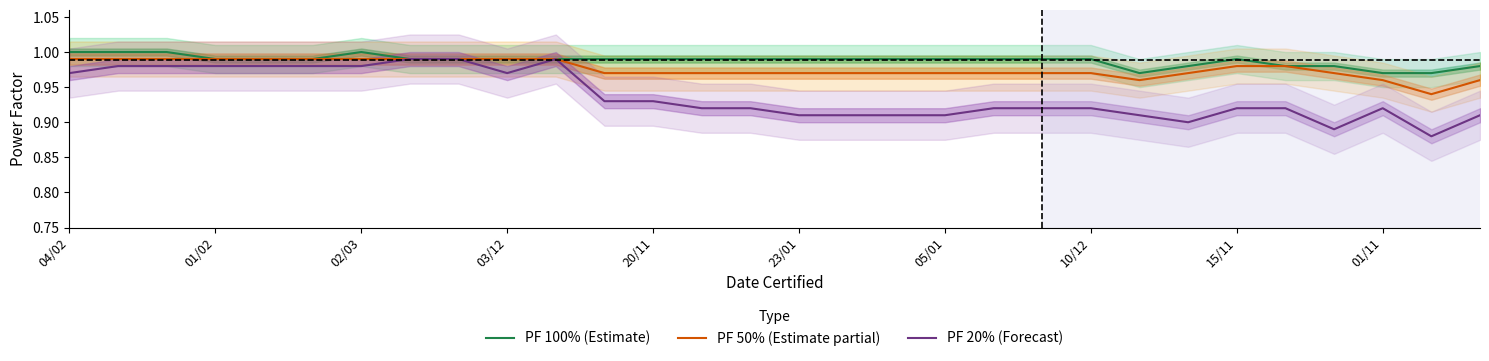

The PF 50% (Estimate partial) series shows 0.3 at 04/02. True or false?

False